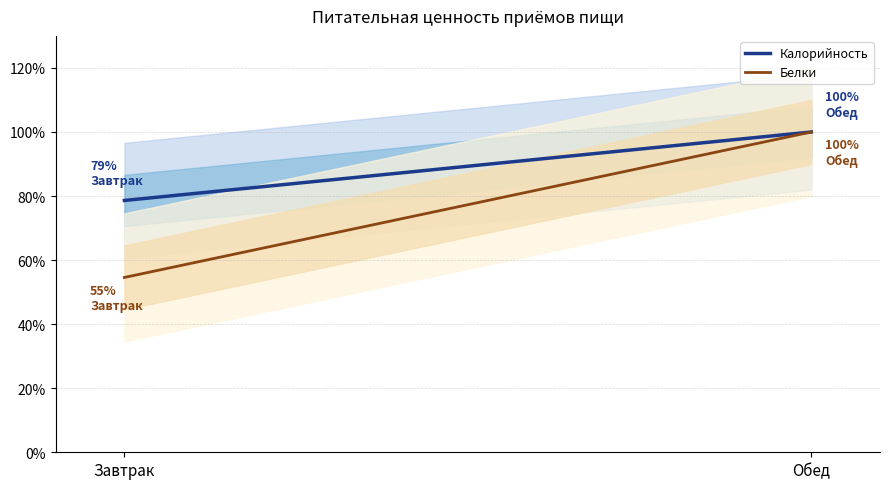

How many lines are shown in the chart?

2